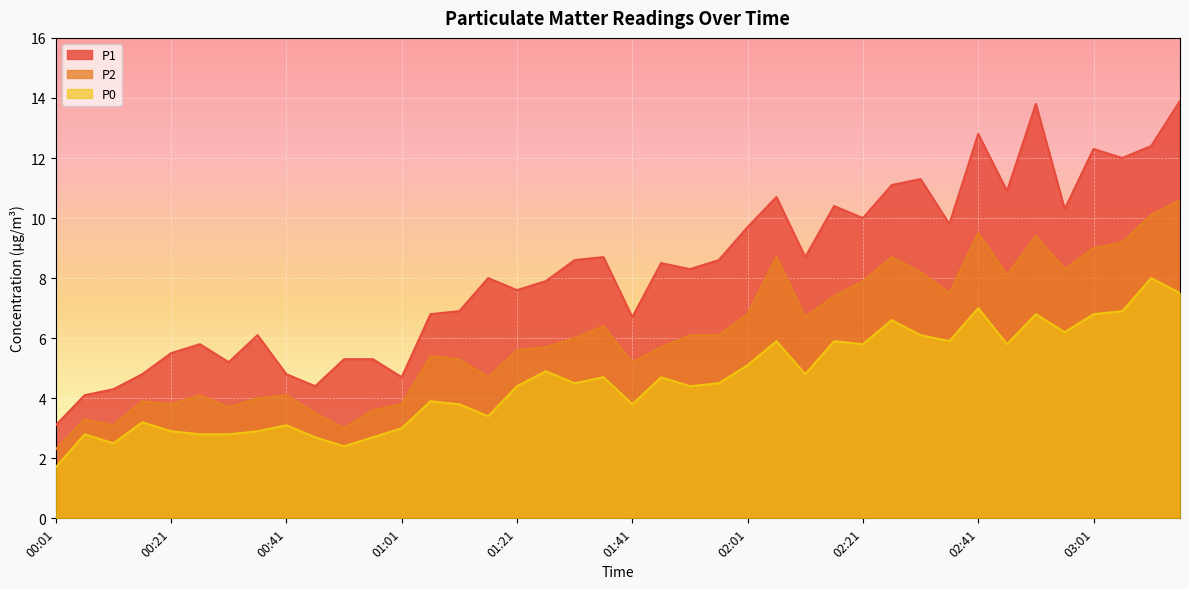

True or false: P1 has a value of 8.0 at 00:26.

False